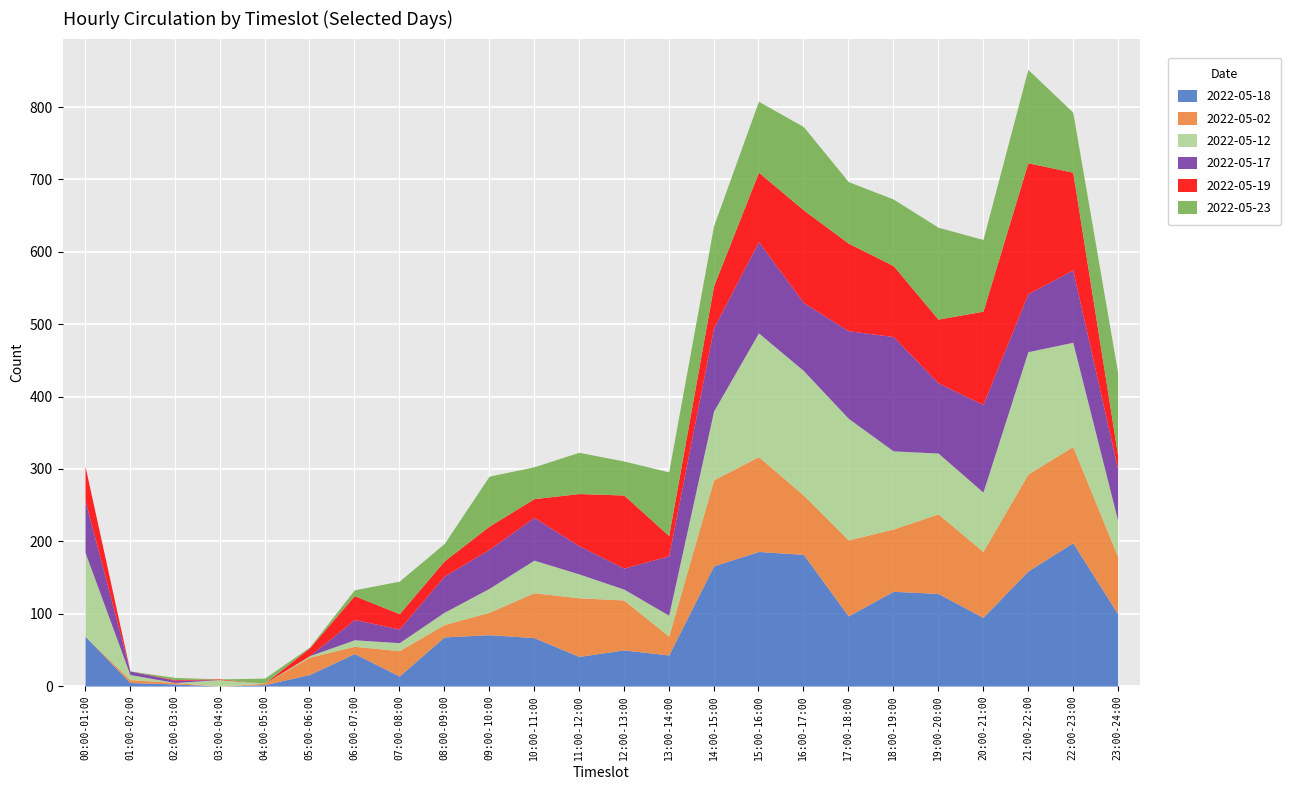

Which series has the largest total across all categories?

2022-05-18